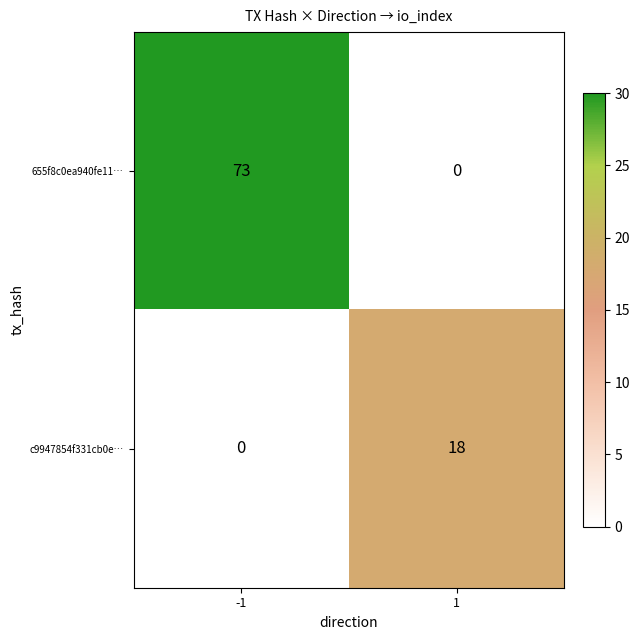

How many positive values does the c9947854f331cb0e… series have?

1